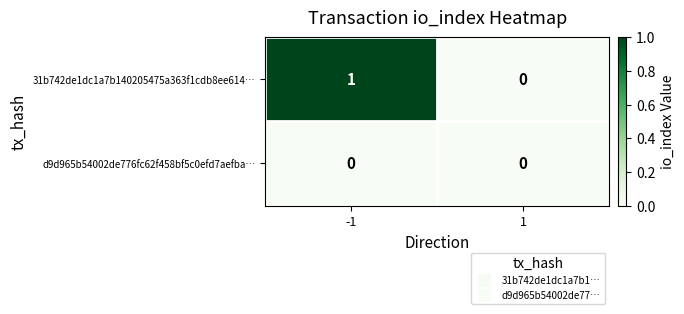

How many data points does each series have?

2